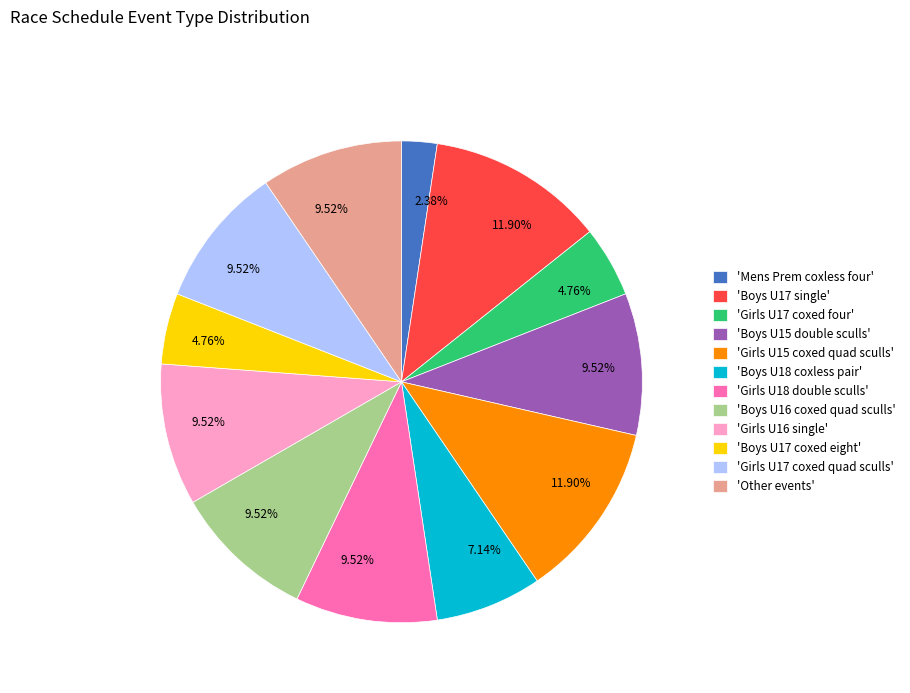

Does 'Boys U15 double sculls' account for over 50% of the chart?

No